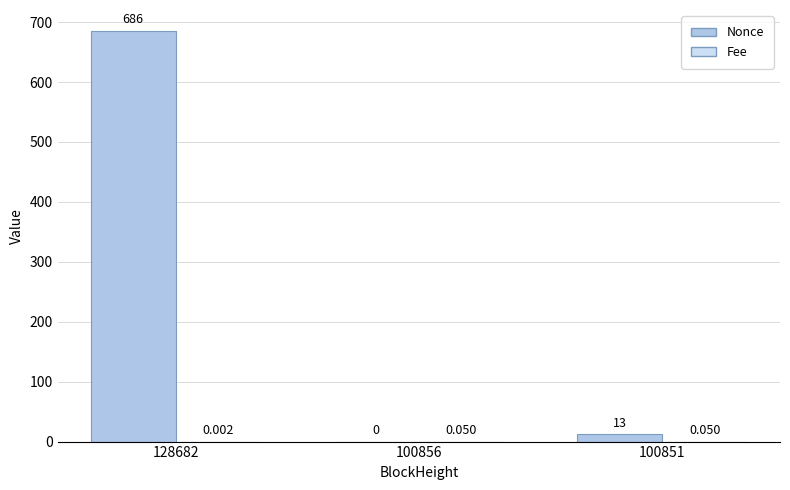

How many groups of bars are there?

3